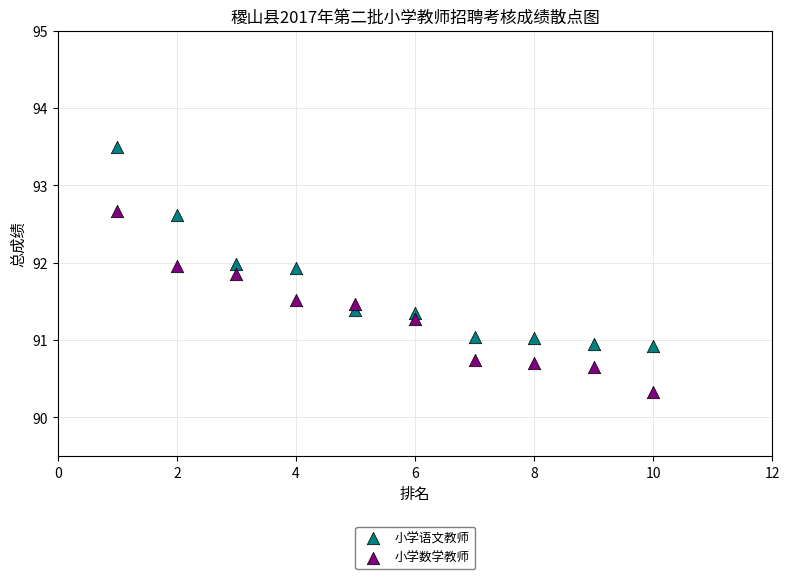

What are all the series names shown in the legend?

小学语文教师, 小学数学教师